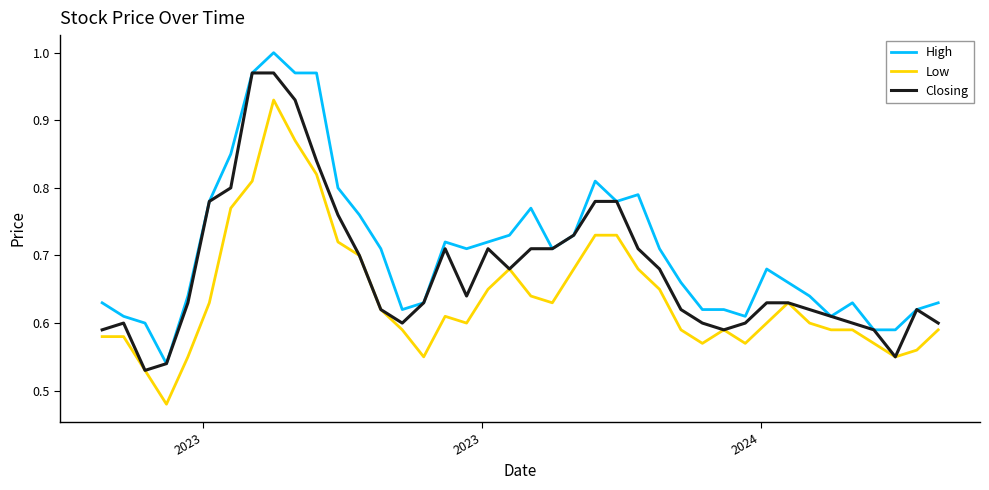

Rank the series by their average value, from highest to lowest.

High, Closing, Low